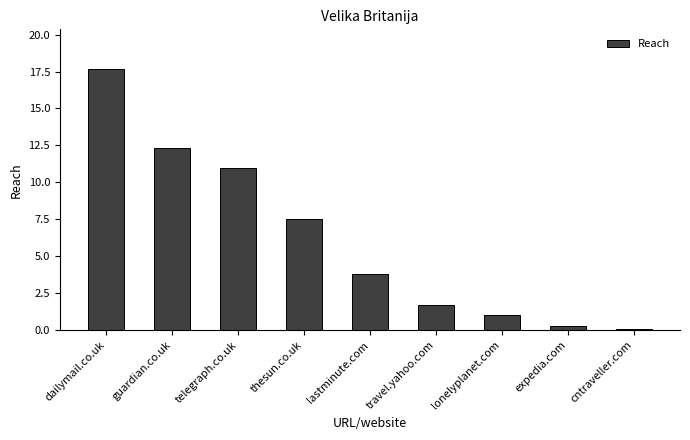

What is the label of the 5th bar from the left?

lastminute.com